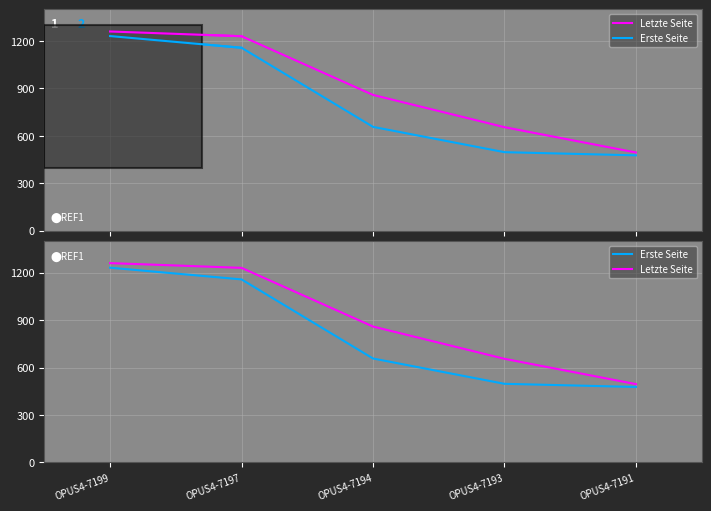

True or false: Letzte Seite and Erste Seite intersect in this chart.

False